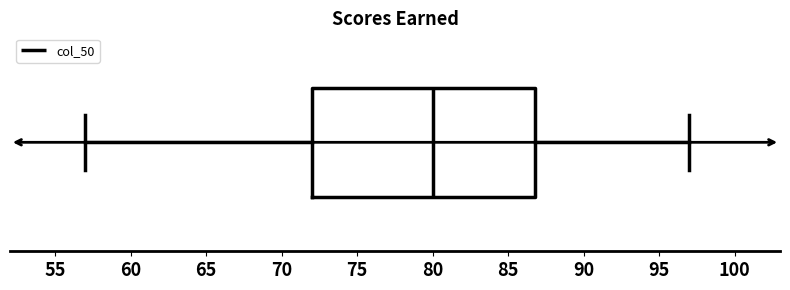

Transcribe this box plot: give where the median line is, the range the box spans, and where the two whiskers end, as read against the x-axis. The values are not printed on the chart, so give them approximately, as read against the axis.

median 80, box 72 to 87, whiskers 57 to 97